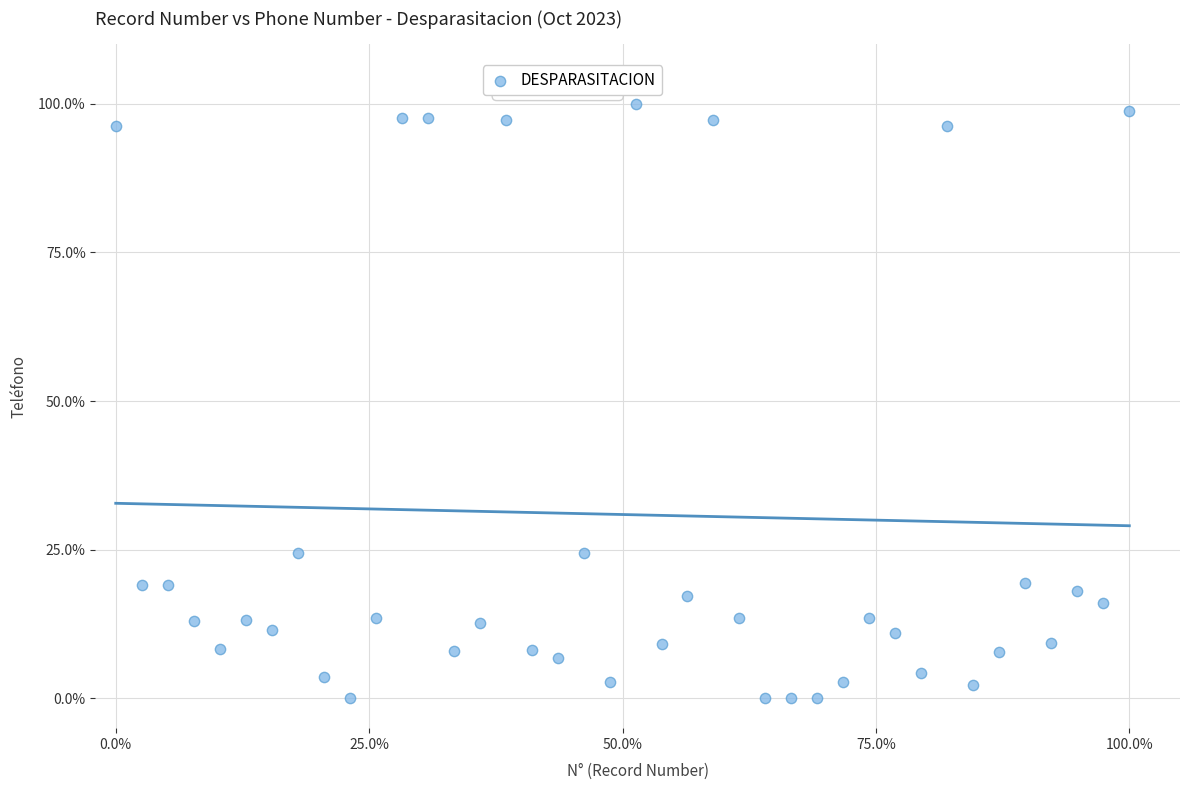

What is the range of X values (max minus min)?

100.0